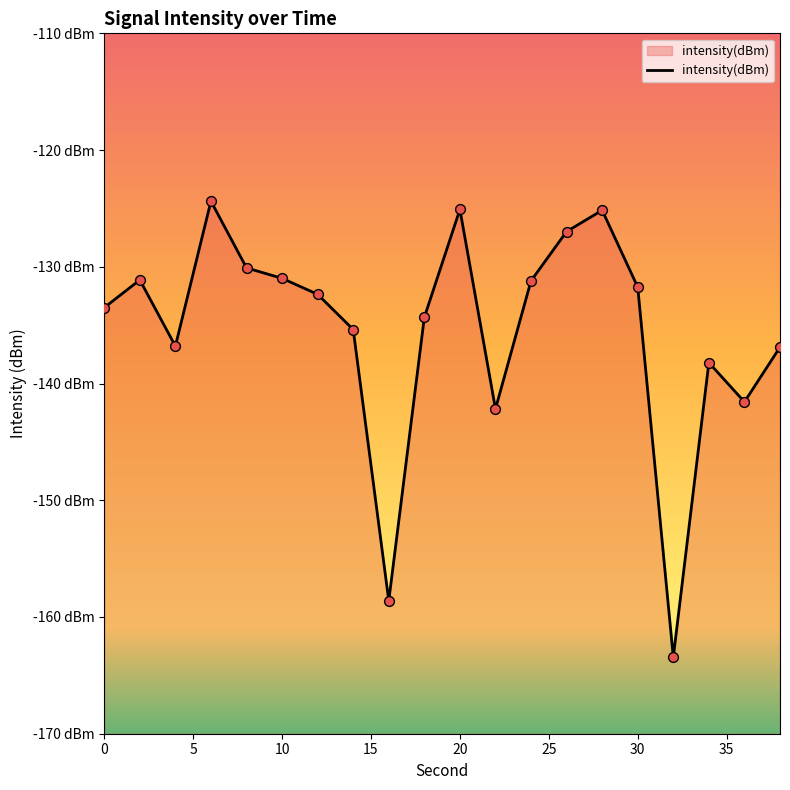

What is the change in value from 28 to 38?

-11.7